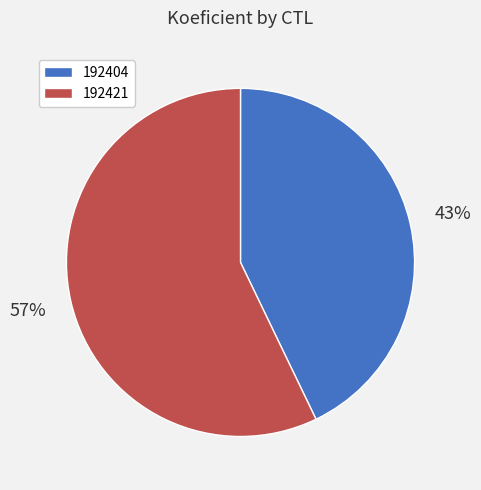

Do 192421 and 192404 together represent more than half of the pie?

Yes